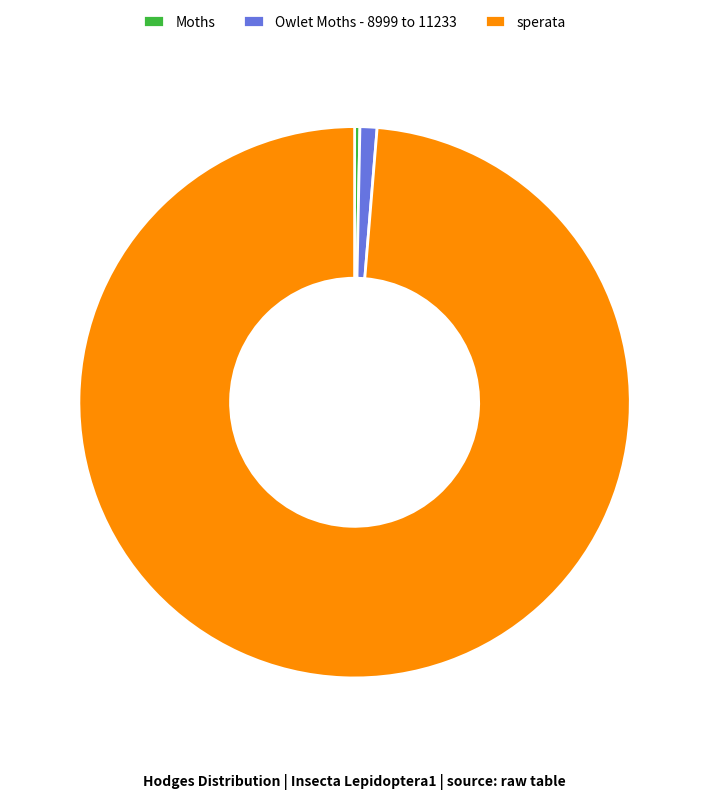

What is the largest slice in the pie chart?

sperata